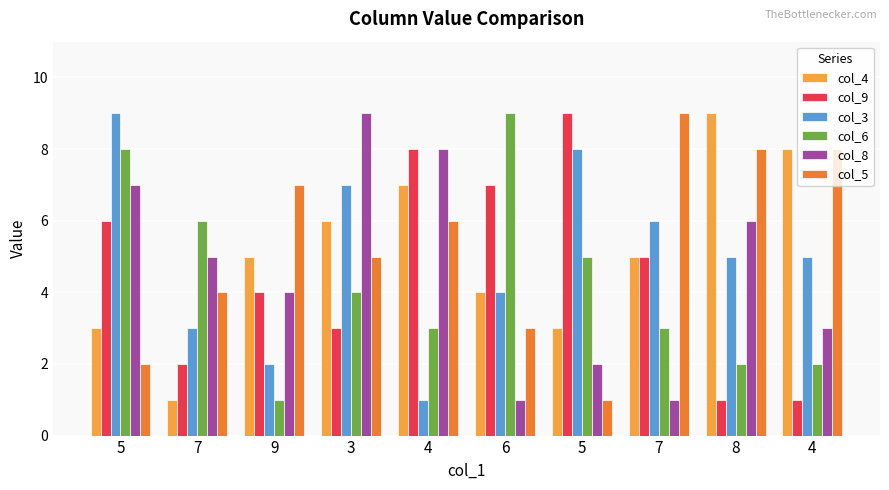

Count the number of categories in the chart.

10